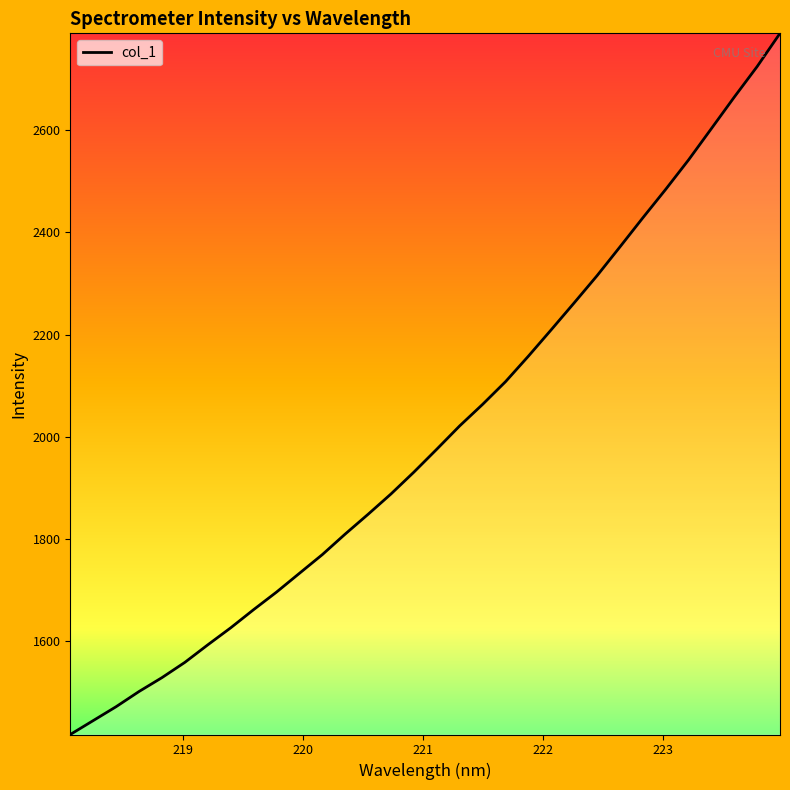

What is the greatest value displayed?

2789.8